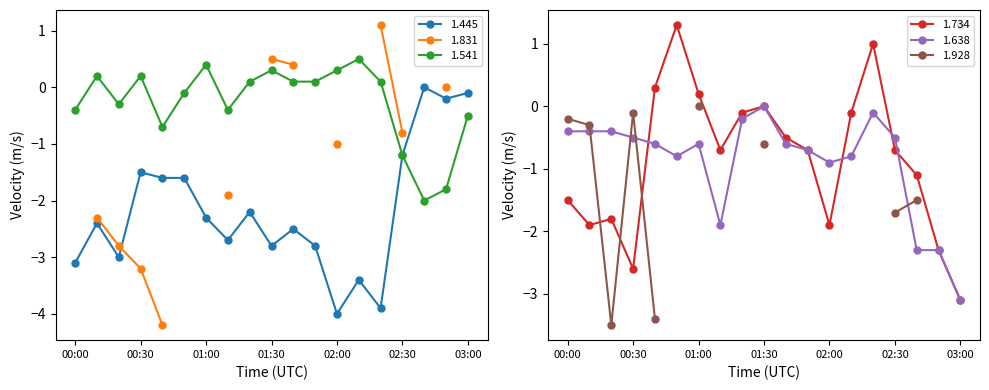

Rank the series at 03:00 from lowest to highest value.

1.734, 1.638, 1.541, 1.445